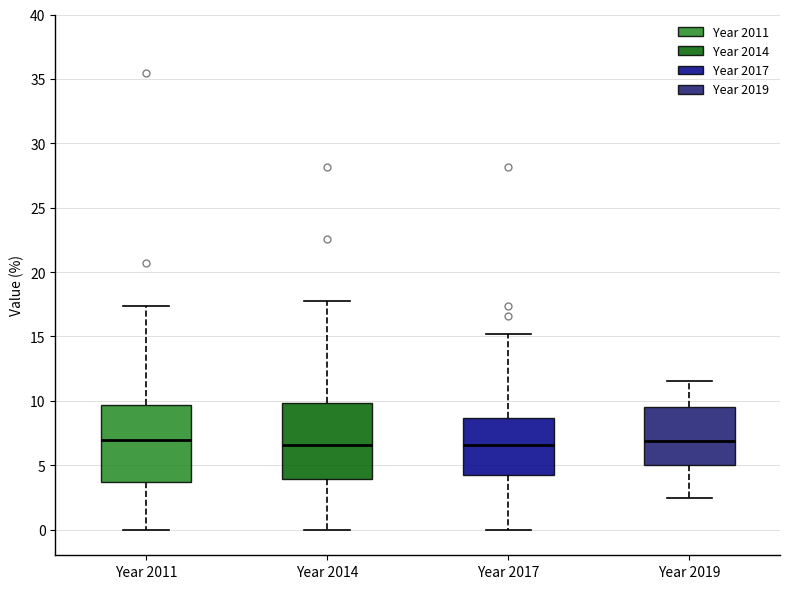

Reading left to right, transcribe this box plot: for each box, give where its median line is, the range the box spans, and where its two whiskers end, as read against the y-axis. The values are not printed on the chart, so give them approximately, as read against the axis.

Year 2011: median 7.0, box 3.5 to 9.5, whiskers 0.0 to 17.5
Year 2014: median 6.5, box 4.0 to 10.0, whiskers 0.0 to 17.5
Year 2017: median 6.5, box 4.0 to 8.5, whiskers 0.0 to 15.0
Year 2019: median 7.0, box 5.0 to 9.5, whiskers 2.5 to 11.5